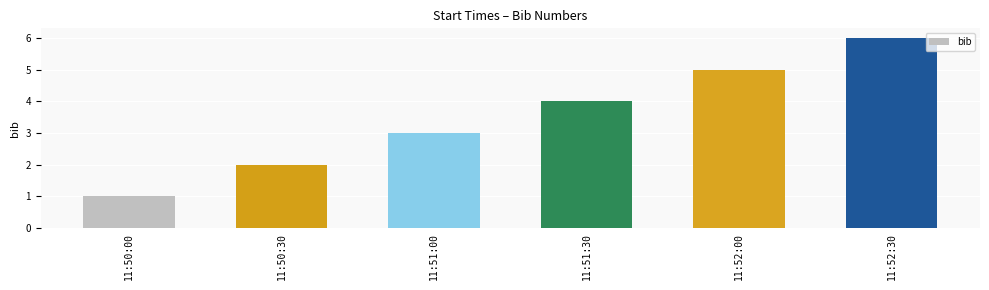

List the labels in order of value, smallest first.

11:50:00, 11:50:30, 11:51:00, 11:51:30, 11:52:00, 11:52:30